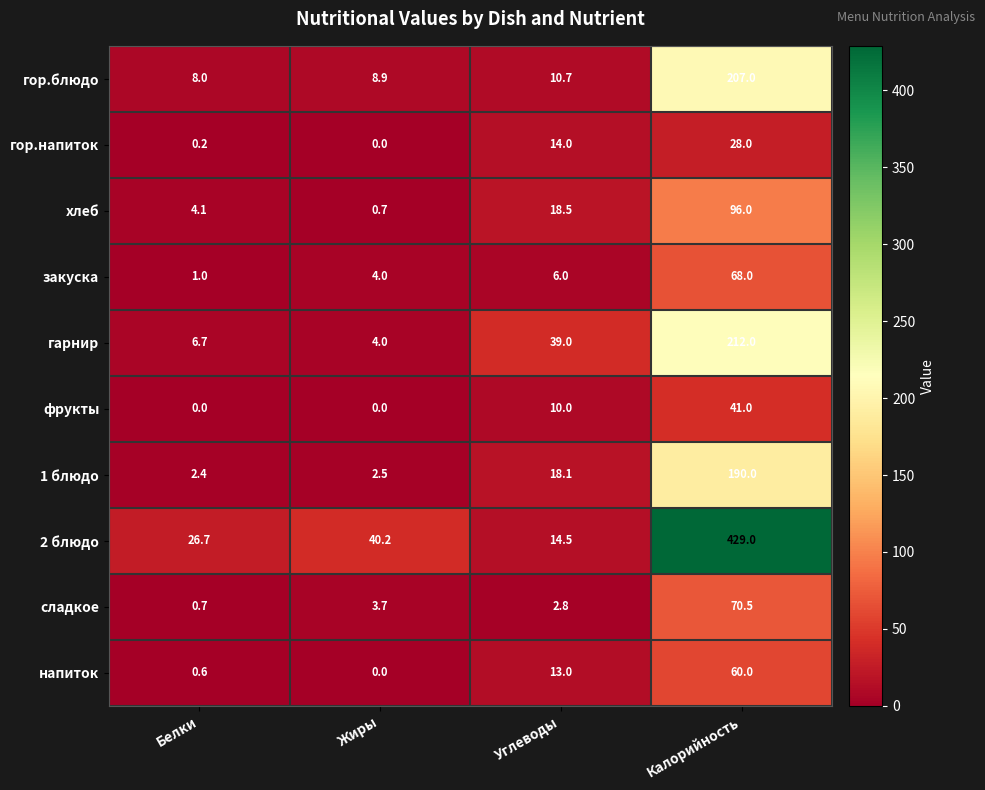

Is it true that гор.блюдо equals 10.7 at Углеводы?

True